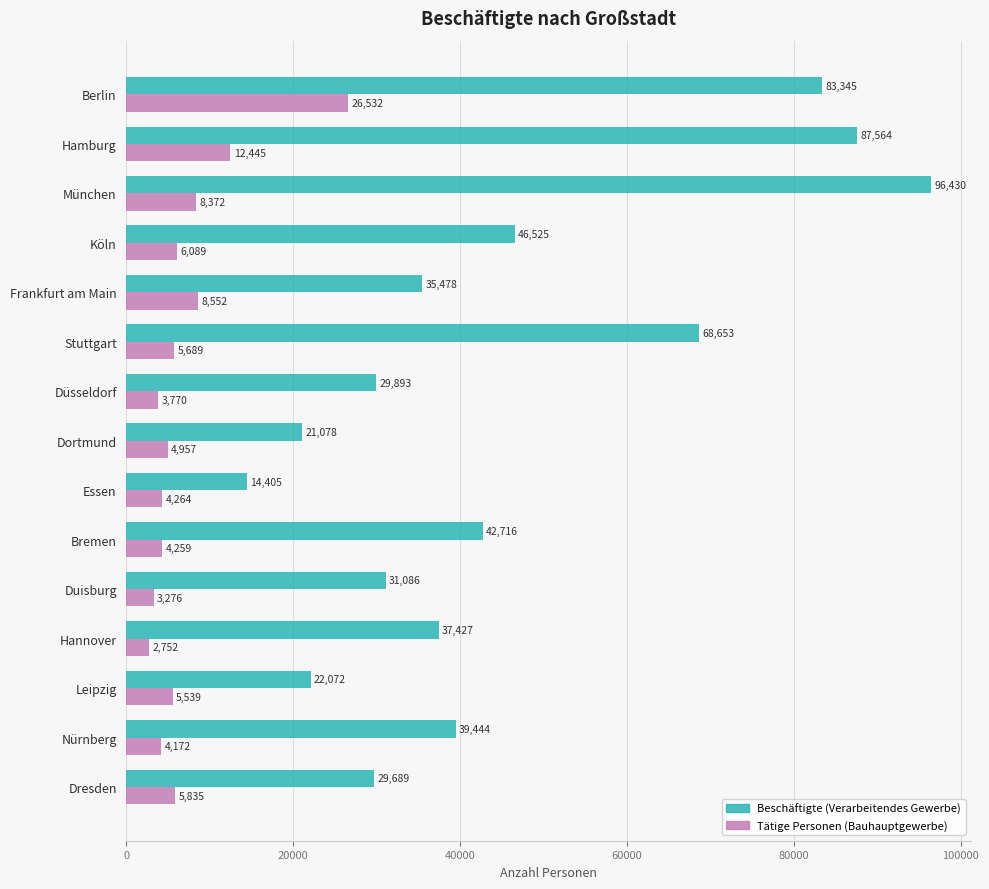

What is the total value across all series at Frankfurt am Main?

44030